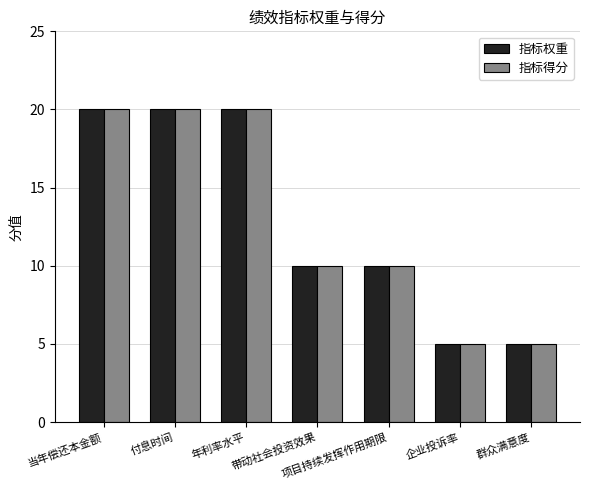

Count the 指标权重 values in the range 5 to 20.

7